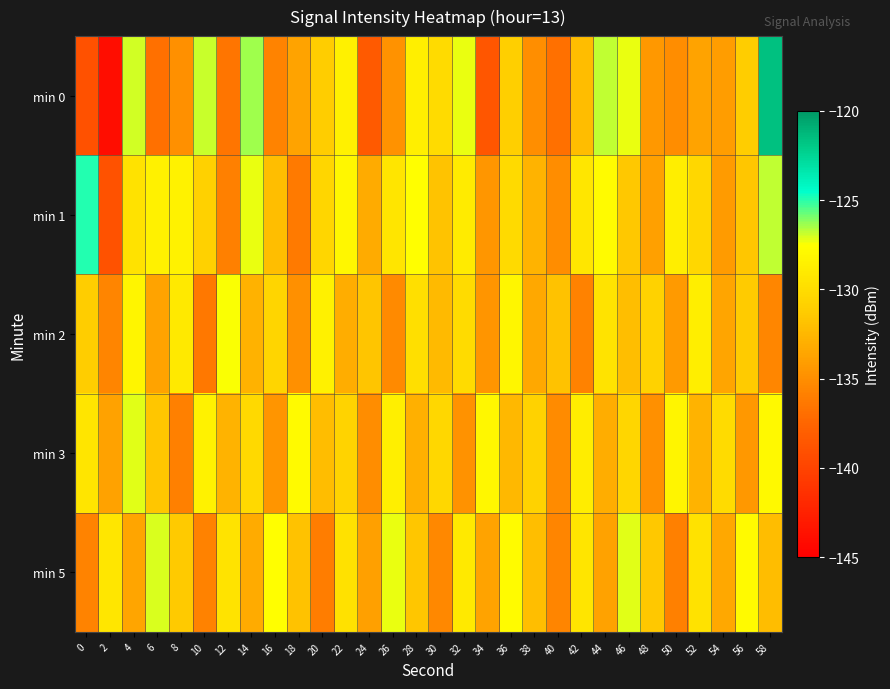

What is the total value across all series at 20?

-658.5